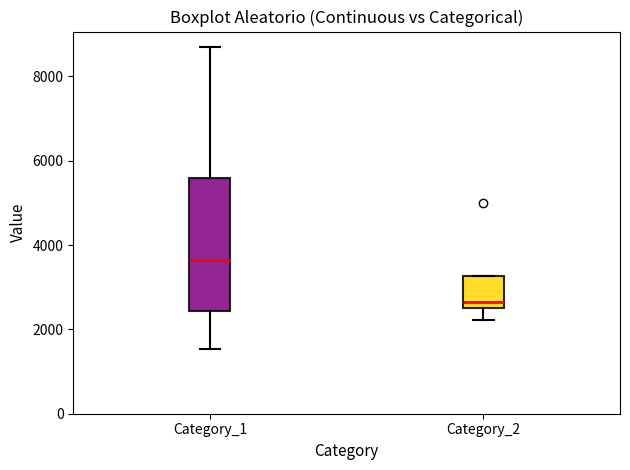

Where does the median line of the box for Category_2 sit on the y-axis? The values are not printed on the chart, so give them approximately, as read against the axis.

2600